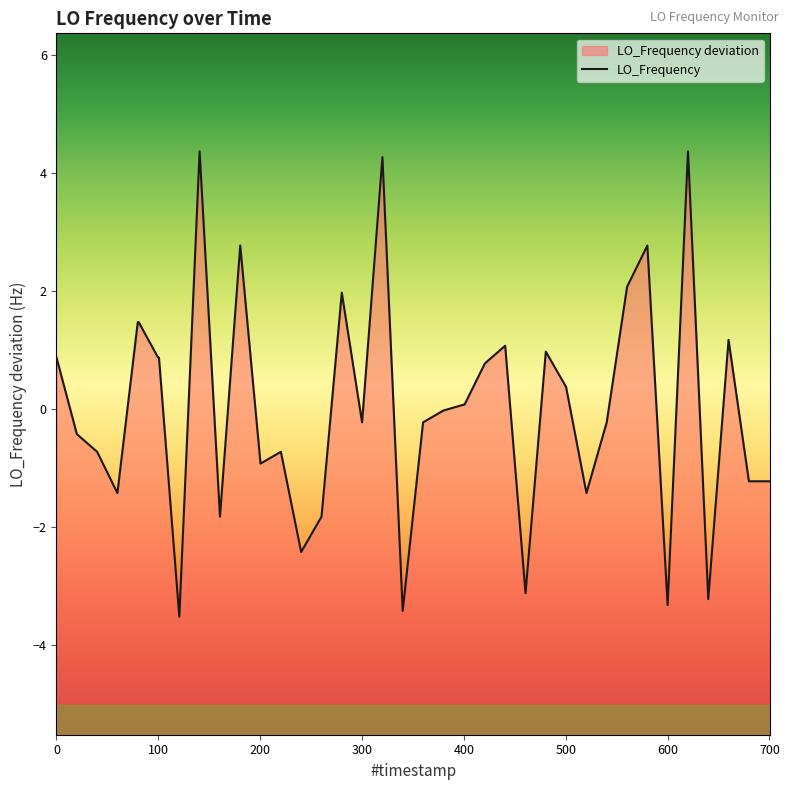

What is the approximate value at 1489561835.3?

4.4